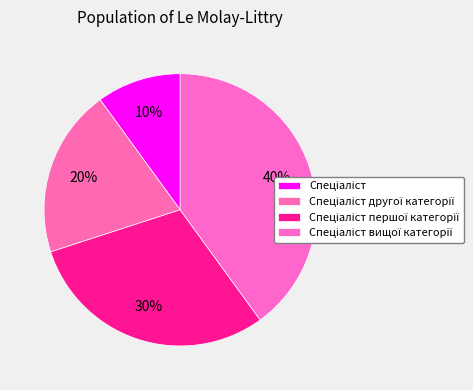

The Спеціаліст slice represents 3% of the pie. True or false?

False